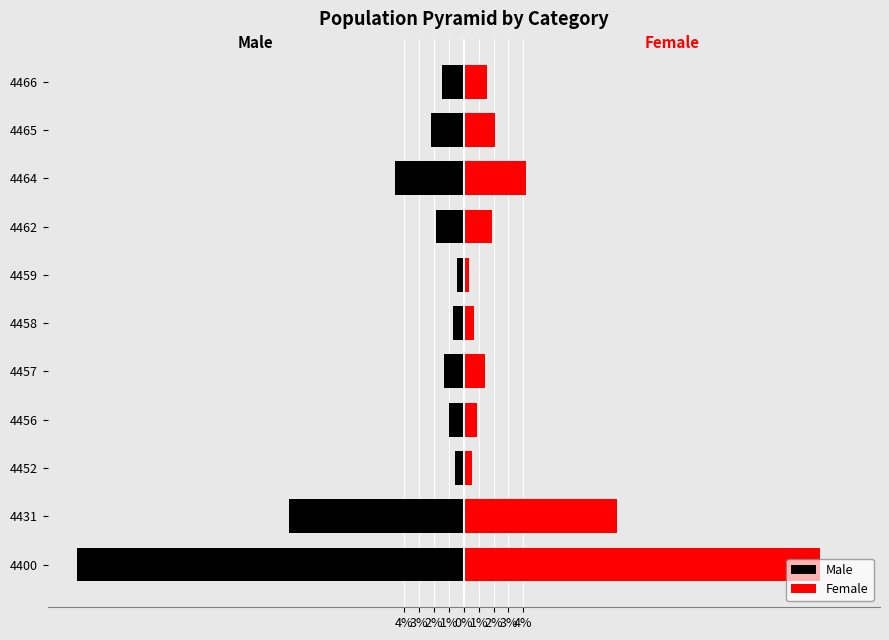

Between 4452 and 4459, which is larger?

4459